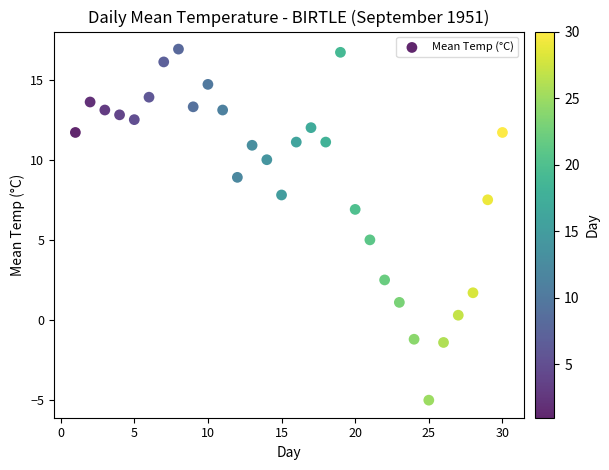

What is the range of Y values (max minus min)?

21.9